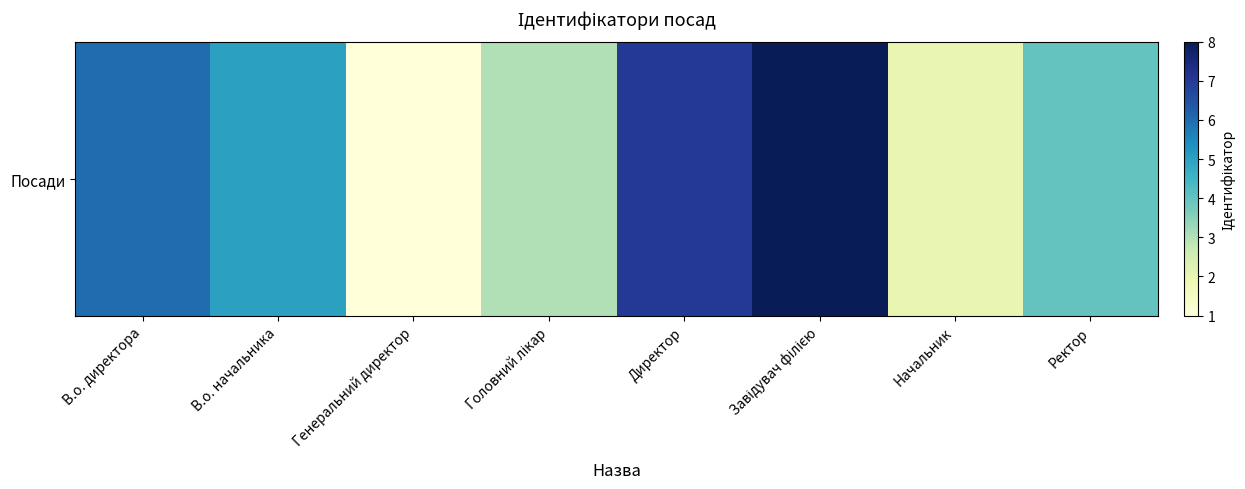

Where does the data first go above 5?

В.о. директора